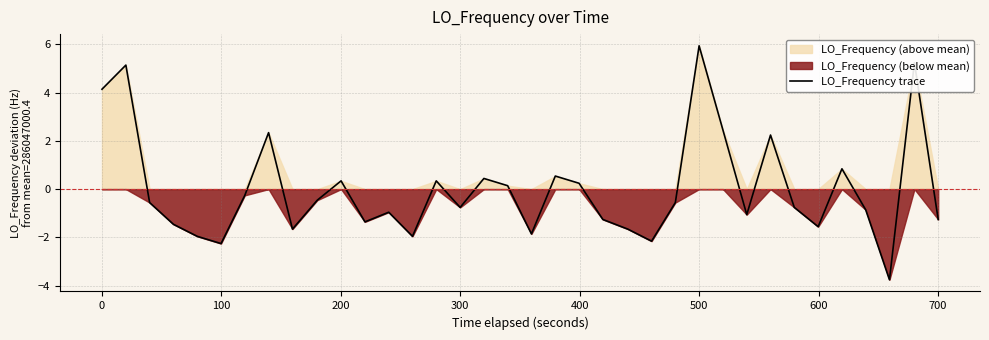

At which label does LO_Frequency trace reach its peak?

500